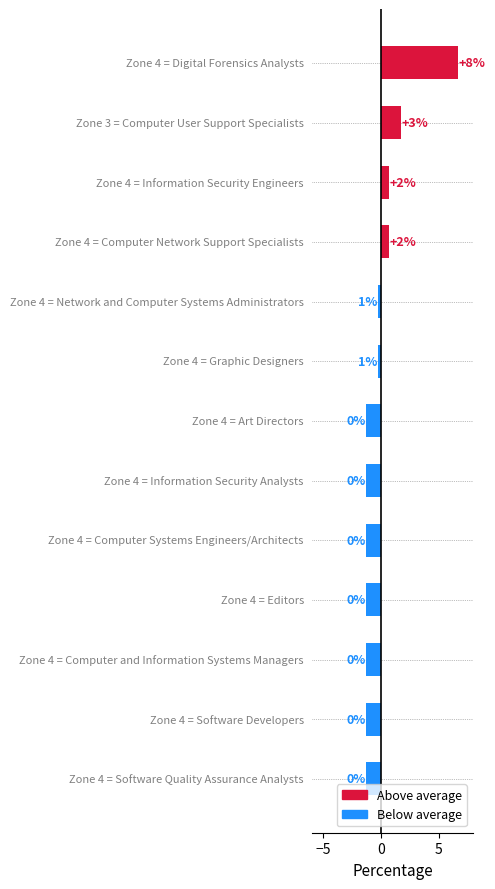

What is the smallest value displayed?

-1.3